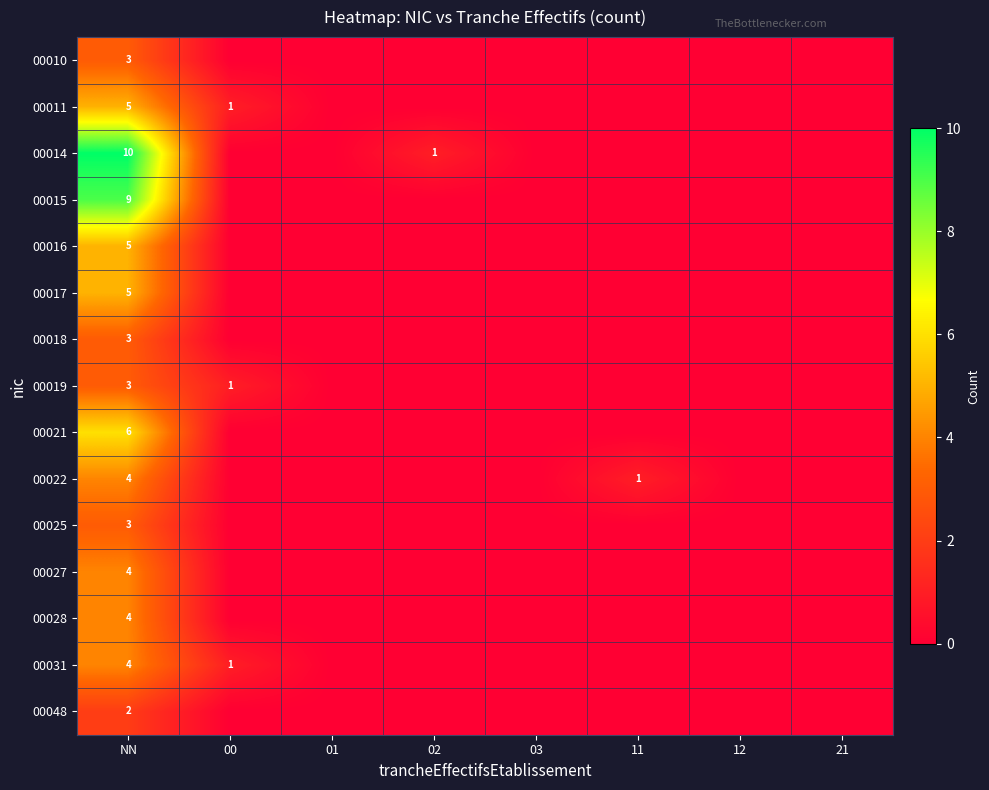

Is the value of 00015 at NN greater than the value of 00031 at NN?

Yes